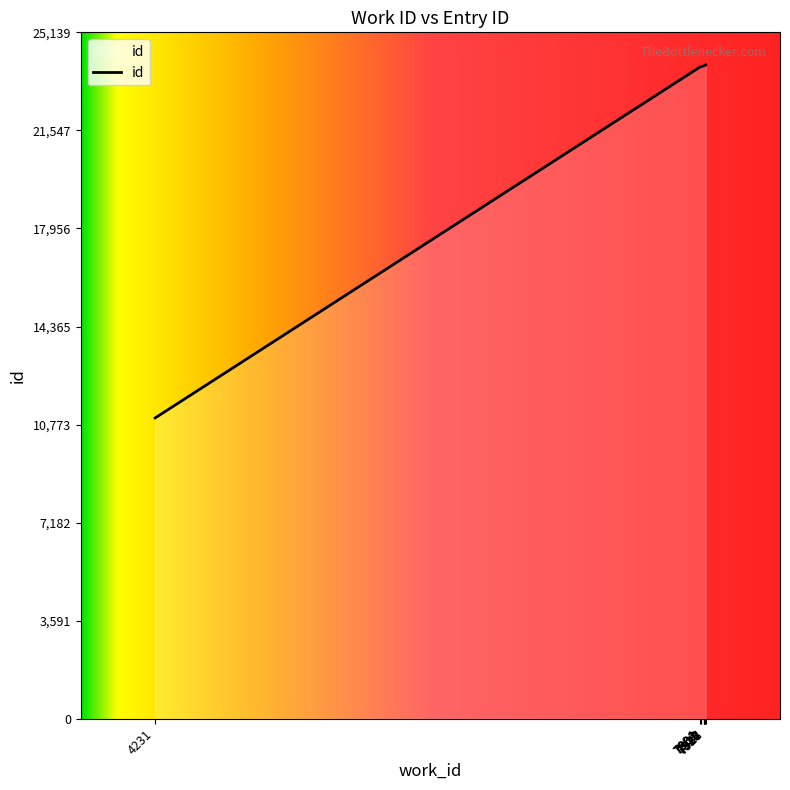

Approximately how many times larger is the value at 7918 compared to 7931?

1.0